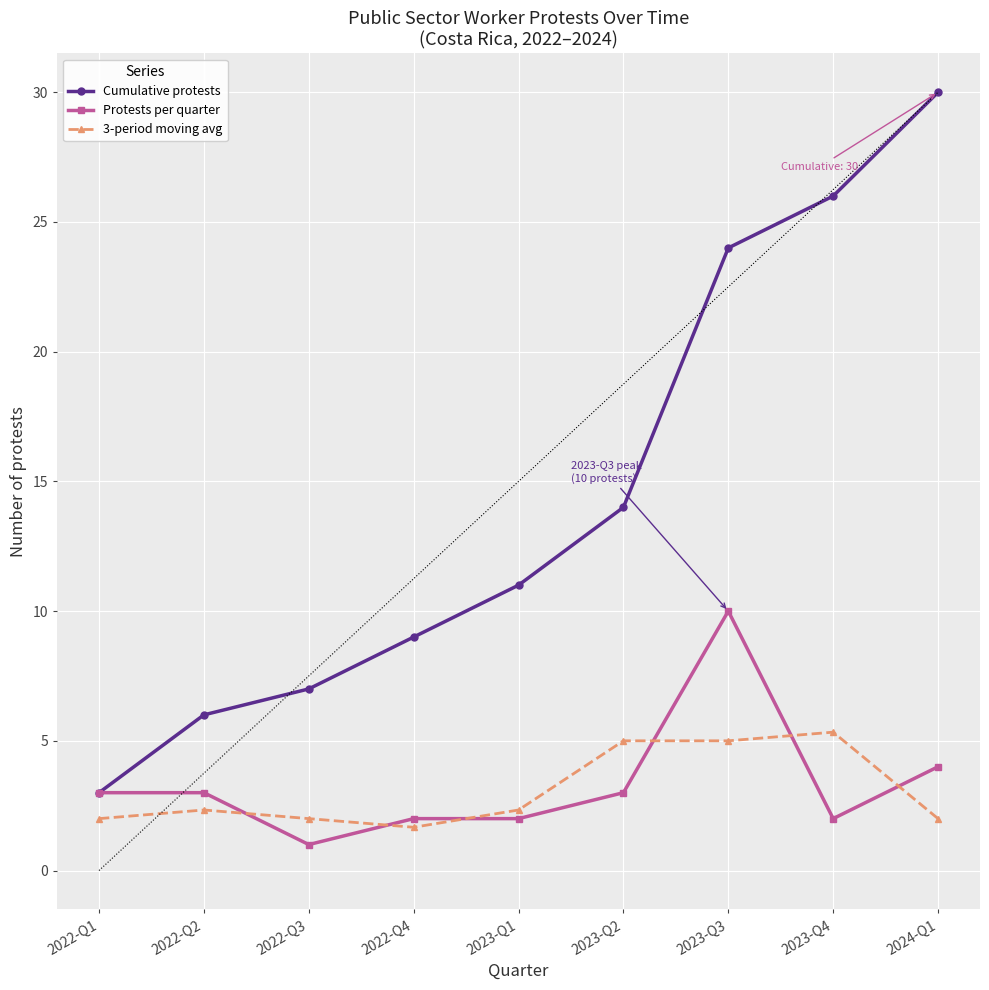

What is the total value across all series at 2023-Q1?

15.3